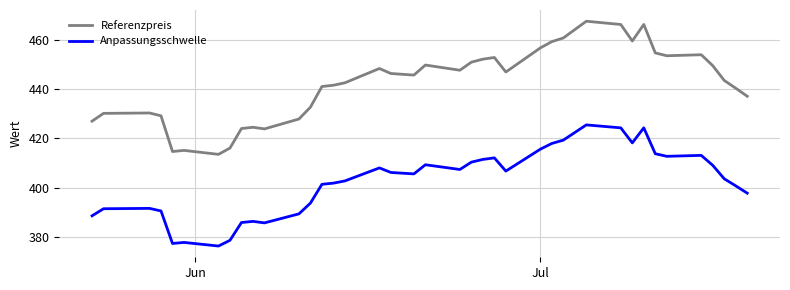

List the series in order of their peak value, lowest first.

Anpassungsschwelle, Referenzpreis